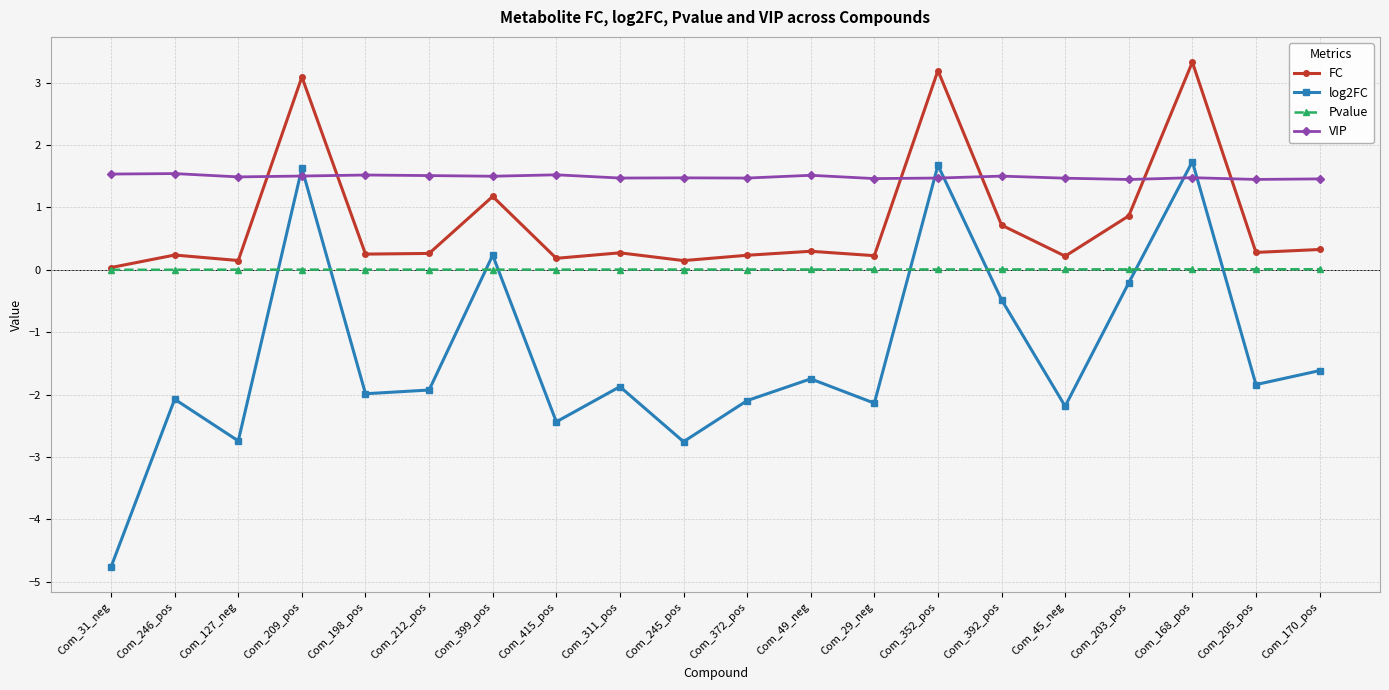

The VIP series shows 1.5 at Com_49_neg. True or false?

True